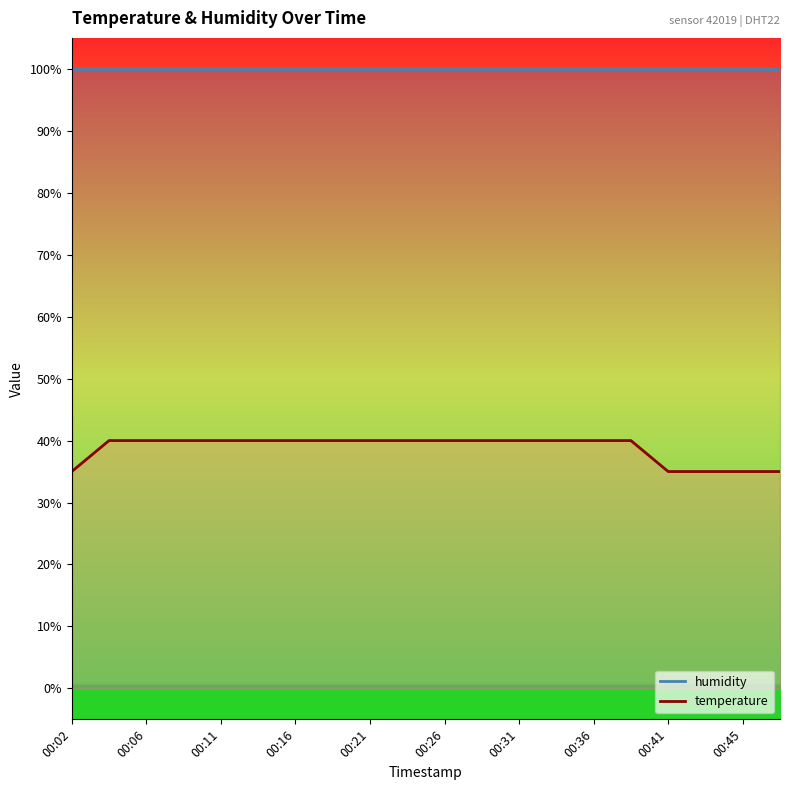

True or false: humidity and temperature intersect in this chart.

False